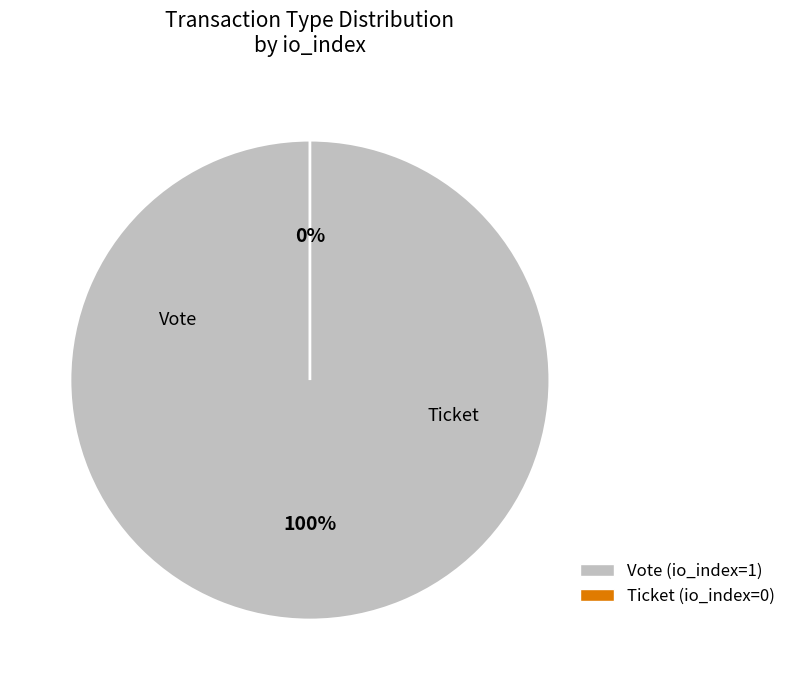

To the nearest percent, what is the average slice percentage?

50%